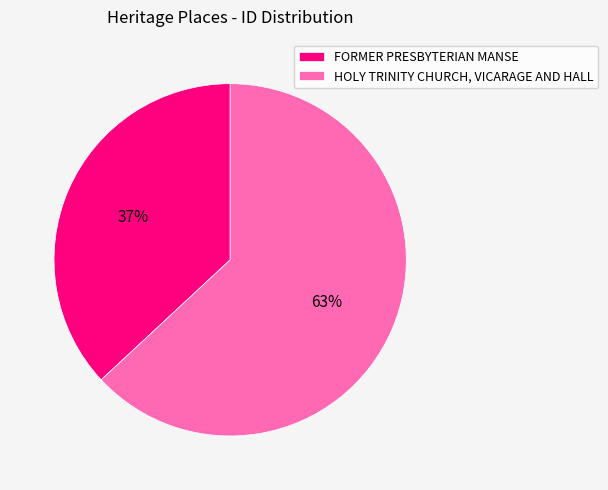

What is the largest slice in the pie chart?

HOLY TRINITY CHURCH, VICARAGE AND HALL